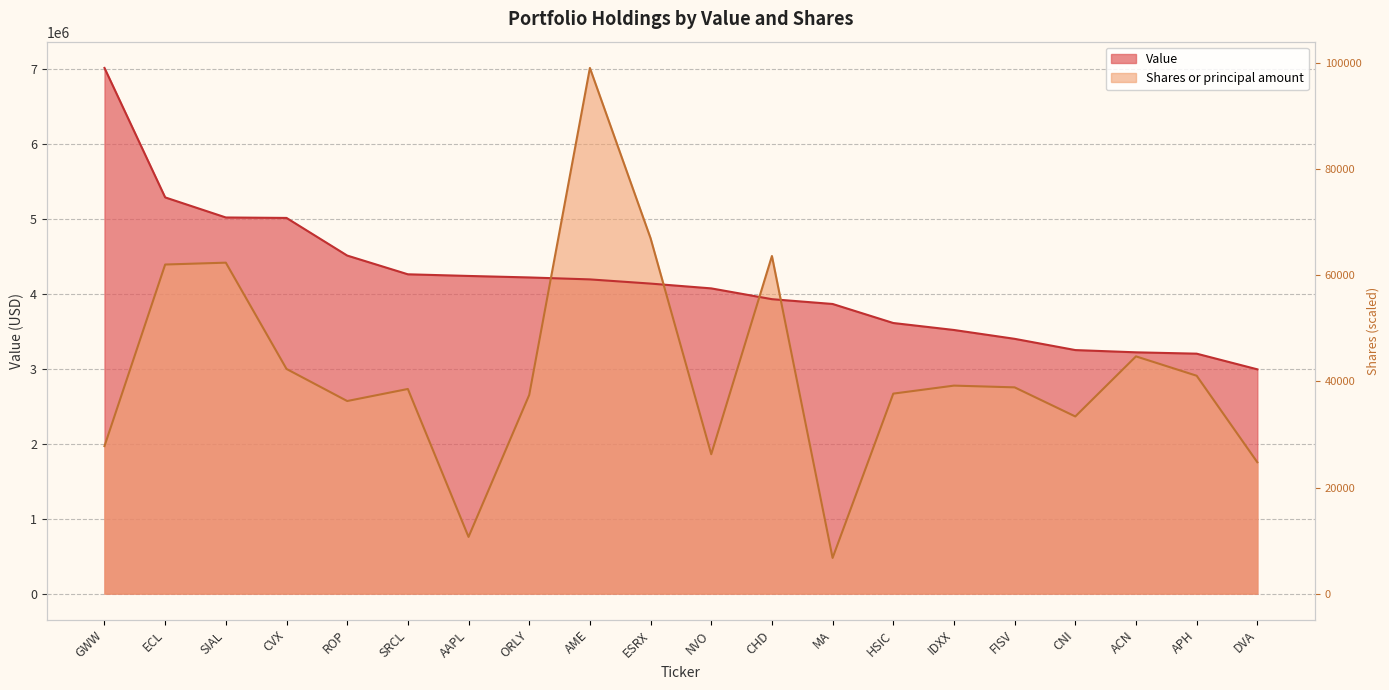

How many categories are shown in the chart?

20